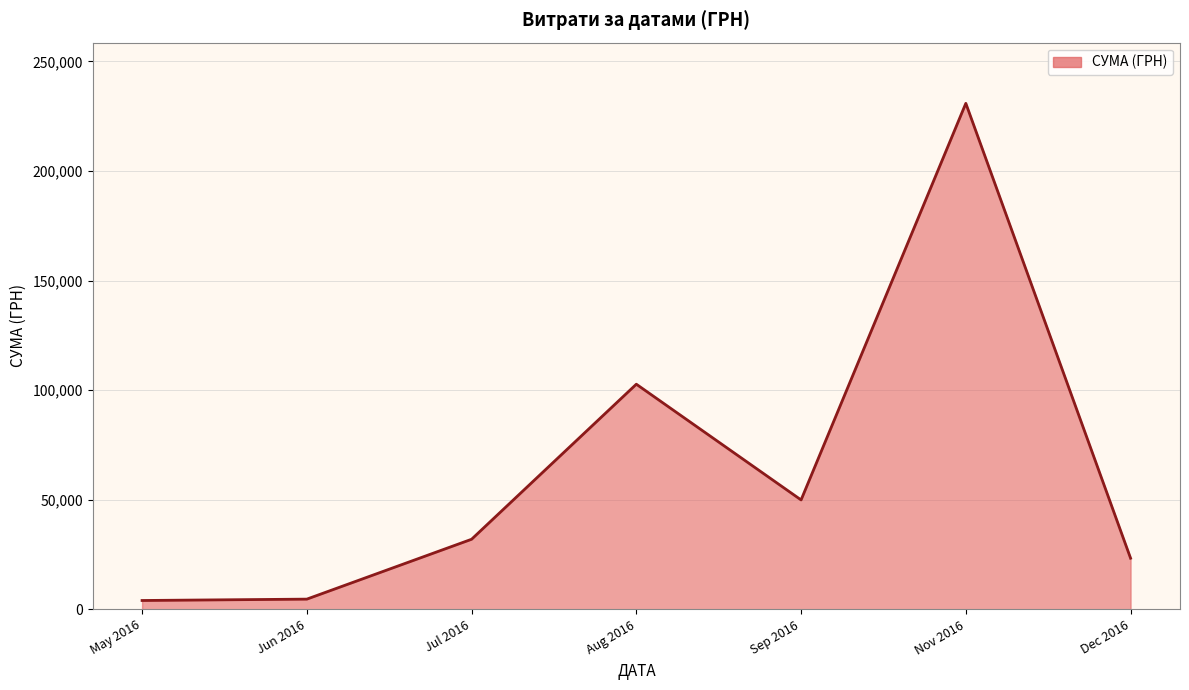

At which category does the data reach its first local peak?

Aug 2016